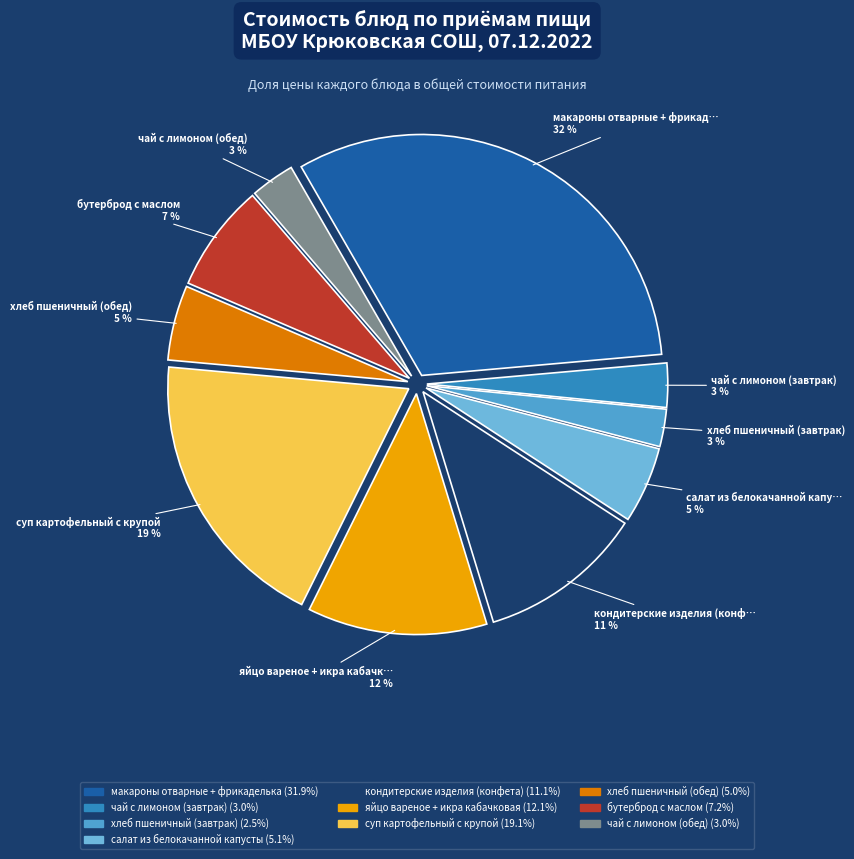

Approximately how many times larger is the value at суп картофельный с крупой compared to хлеб пшеничный (завтрак)?

7.6